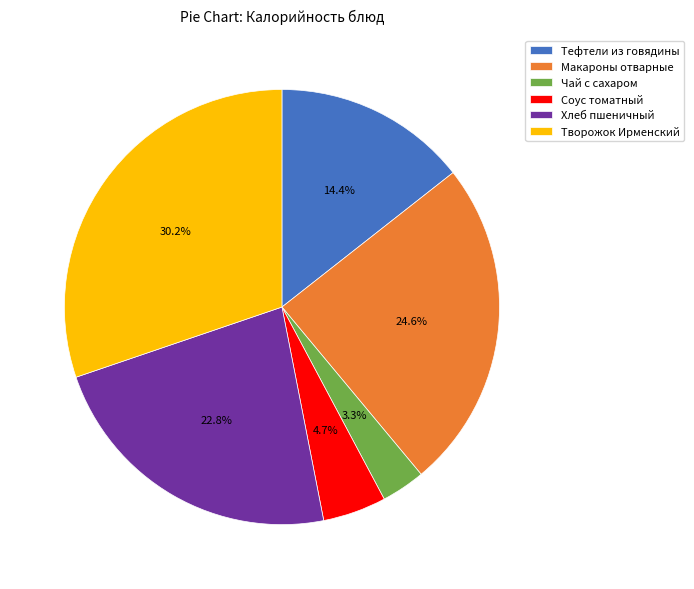

The Чай с сахаром slice represents 3% of the pie. True or false?

True